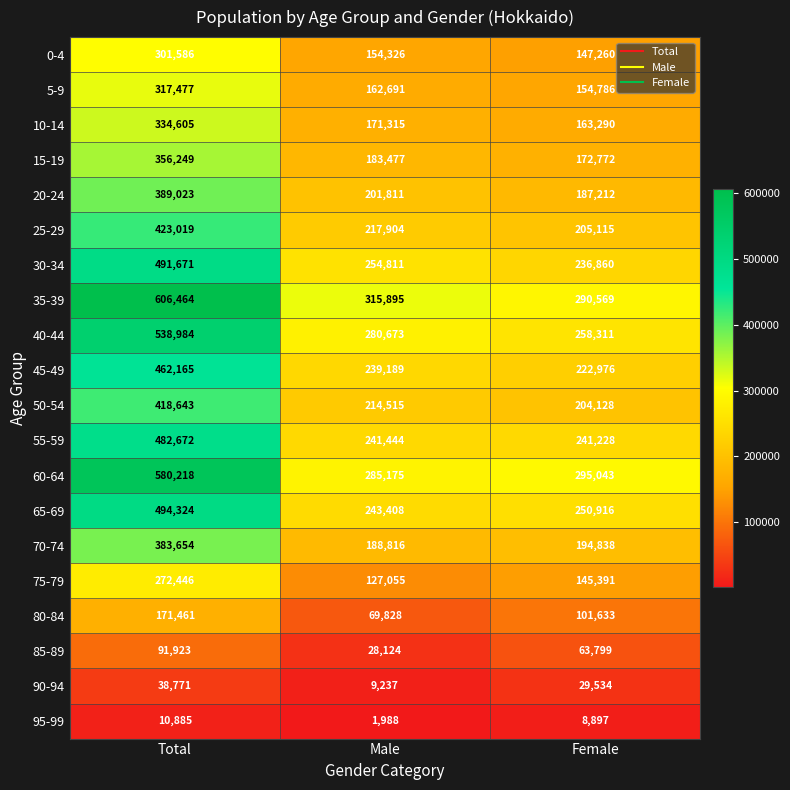

What is the smallest value displayed?

1988